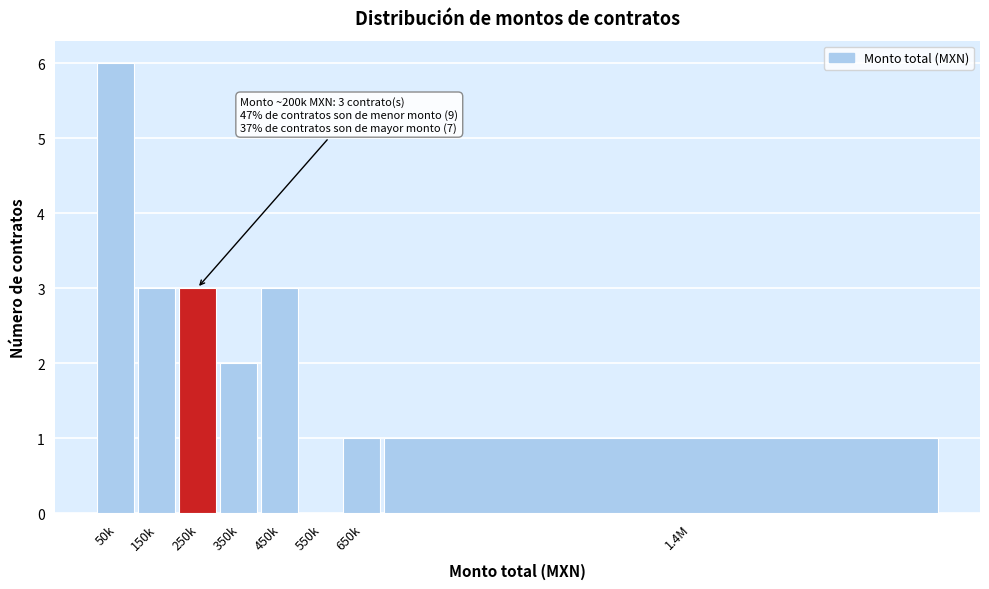

Reading left to right, what are all the values shown in this chart?

50k=6	150k=3	250k=3	350k=2	450k=3	550k=0	650k=1	1.4M=1